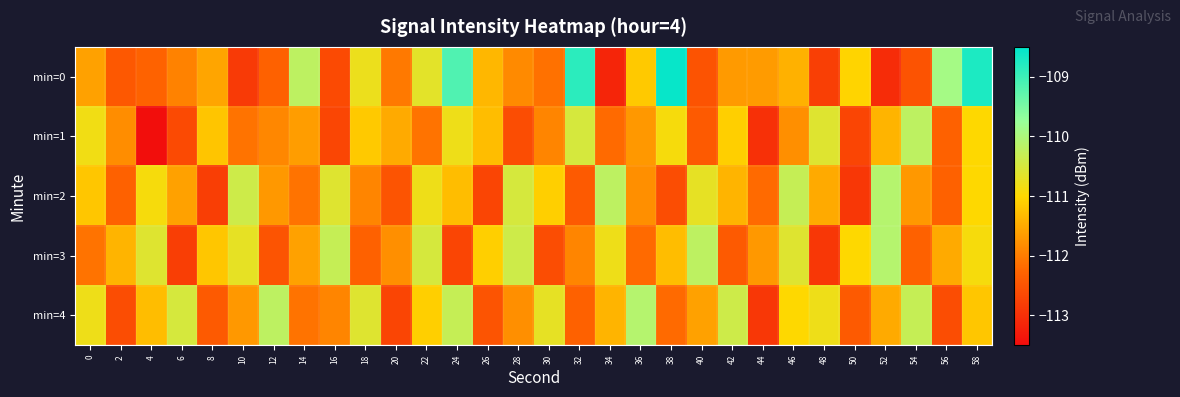

Reading right to left, list all the values displayed in this chart.

min=0: 58=-108.7	56=-109.9	54=-112.5	52=-113.1	50=-111.0	48=-112.8	46=-111.4	44=-111.7	42=-111.7	40=-112.5	38=-108.6	36=-111.2	34=-113.2	32=-108.9	30=-112.1	28=-111.9	26=-111.4	24=-109.2	22=-110.7	20=-112.0	18=-110.8	16=-112.6	14=-110.2	12=-112.3	10=-112.9	8=-111.6	6=-111.9	4=-112.3	2=-112.4	0=-111.6
min=1: 58=-111.0	56=-112.3	54=-110.2	52=-111.4	50=-112.7	48=-110.6	46=-111.8	44=-113.0	42=-111.1	40=-112.4	38=-110.9	36=-111.7	34=-112.2	32=-110.5	30=-111.9	28=-112.6	26=-111.3	24=-110.8	22=-112.1	20=-111.5	18=-111.2	16=-112.7	14=-111.6	12=-111.9	10=-112.1	8=-111.2	6=-112.6	4=-113.5	2=-111.8	0=-110.8
min=2: 58=-111.0	56=-112.3	54=-111.7	52=-110.1	50=-112.9	48=-111.5	46=-110.3	44=-112.2	42=-111.4	40=-110.7	38=-112.6	36=-111.8	34=-110.2	32=-112.4	30=-111.1	28=-110.5	26=-112.7	24=-111.3	22=-110.8	20=-112.5	18=-111.9	16=-110.6	14=-112.1	12=-111.7	10=-110.4	8=-112.8	6=-111.6	4=-110.9	2=-112.3	0=-111.2
min=3: 58=-110.9	56=-111.5	54=-112.3	52=-110.1	50=-111.0	48=-112.9	46=-110.6	44=-111.7	42=-112.4	40=-110.2	38=-111.3	36=-112.2	34=-110.8	32=-111.9	30=-112.6	28=-110.4	26=-111.1	24=-112.7	22=-110.5	20=-111.8	18=-112.3	16=-110.3	14=-111.6	12=-112.5	10=-110.7	8=-111.2	6=-112.8	4=-110.6	2=-111.4	0=-112.1
min=4: 58=-111.2	56=-112.6	54=-110.3	52=-111.5	50=-112.4	48=-110.8	46=-111.0	44=-112.9	42=-110.4	40=-111.6	38=-112.2	36=-110.1	34=-111.4	32=-112.3	30=-110.7	28=-111.8	26=-112.5	24=-110.3	22=-111.1	20=-112.7	18=-110.6	16=-111.9	14=-112.1	12=-110.2	10=-111.7	8=-112.4	6=-110.5	4=-111.3	2=-112.6	0=-110.8